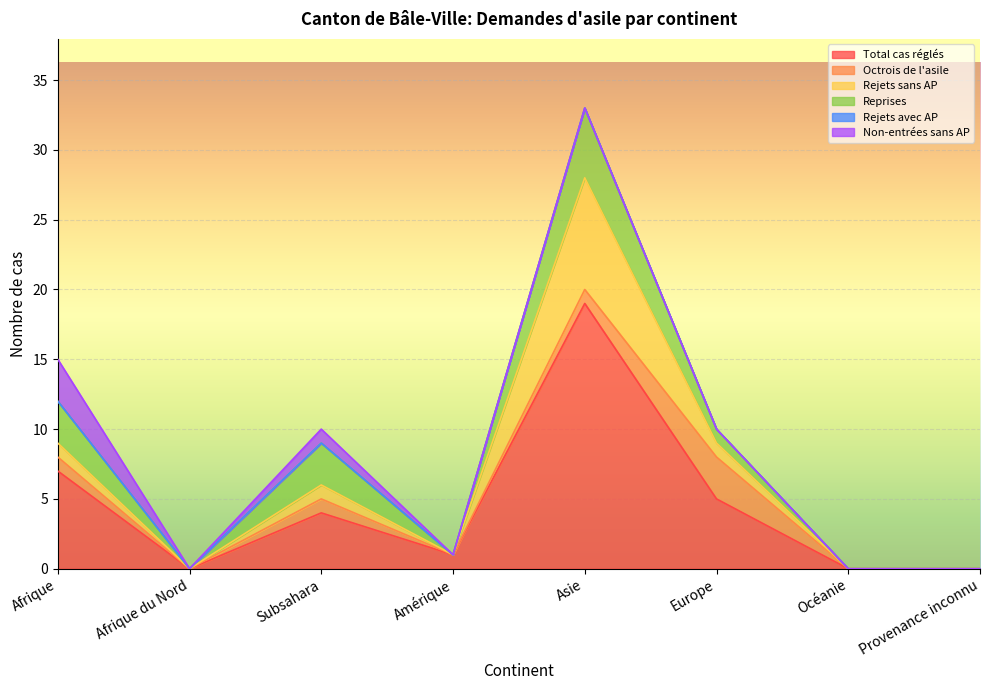

How many interior local valleys does the Reprises series have?

2